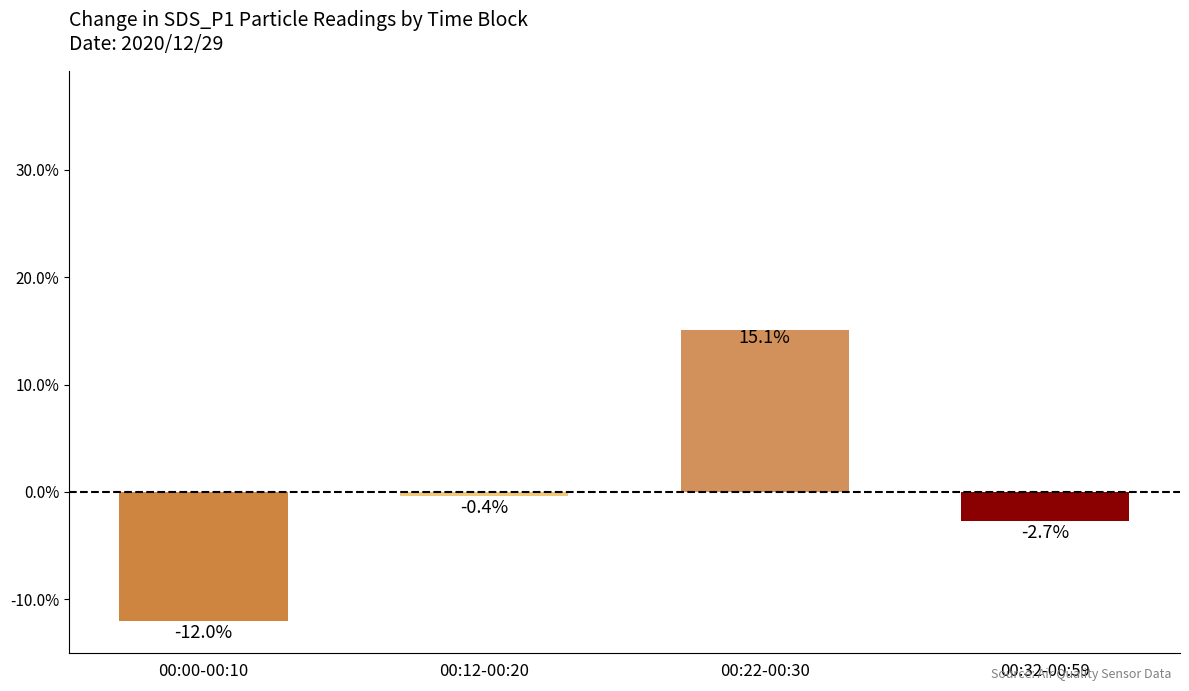

Rank the categories by value from lowest to highest.

00:00-00:10, 00:32-00:59, 00:12-00:20, 00:22-00:30